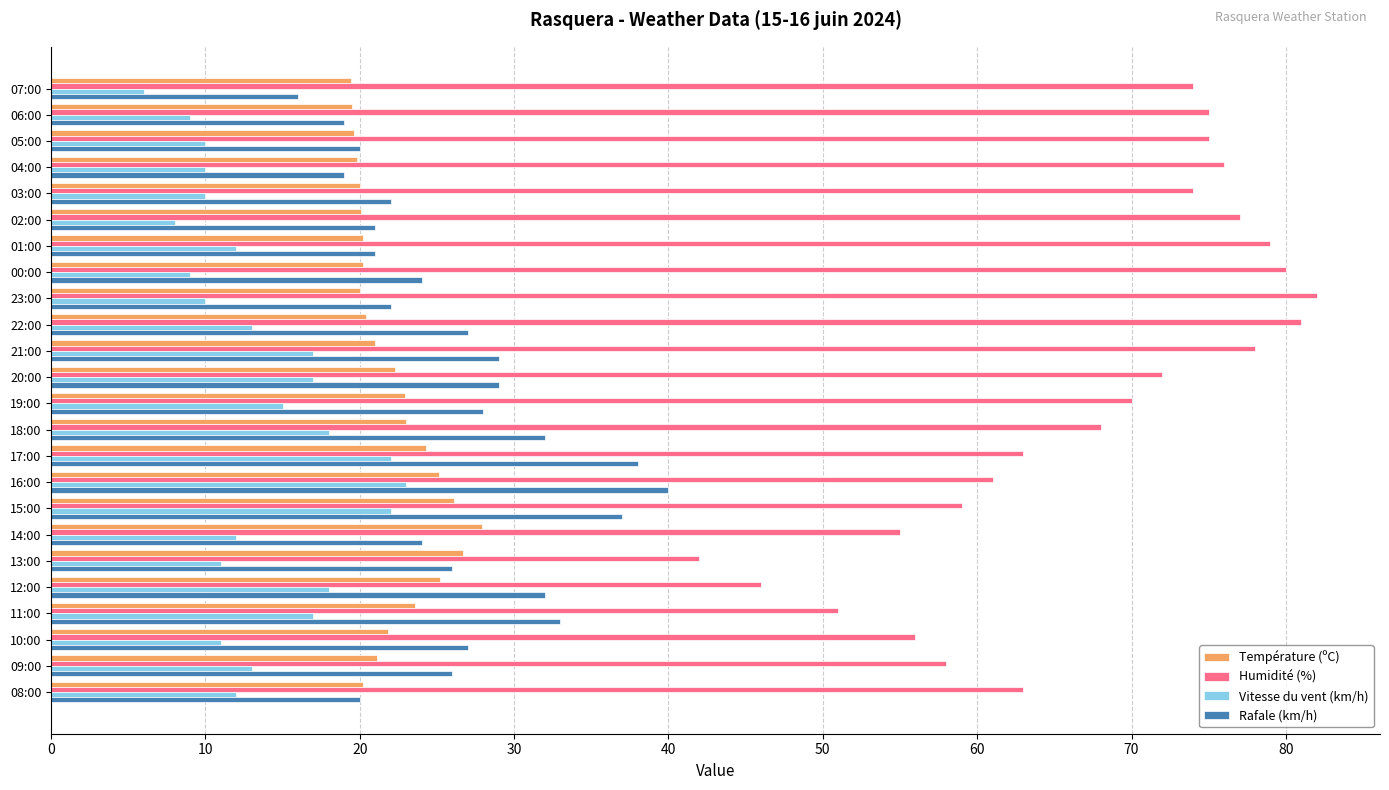

Which series changed the most between 22:00 and 16:00?

Humidité (%)